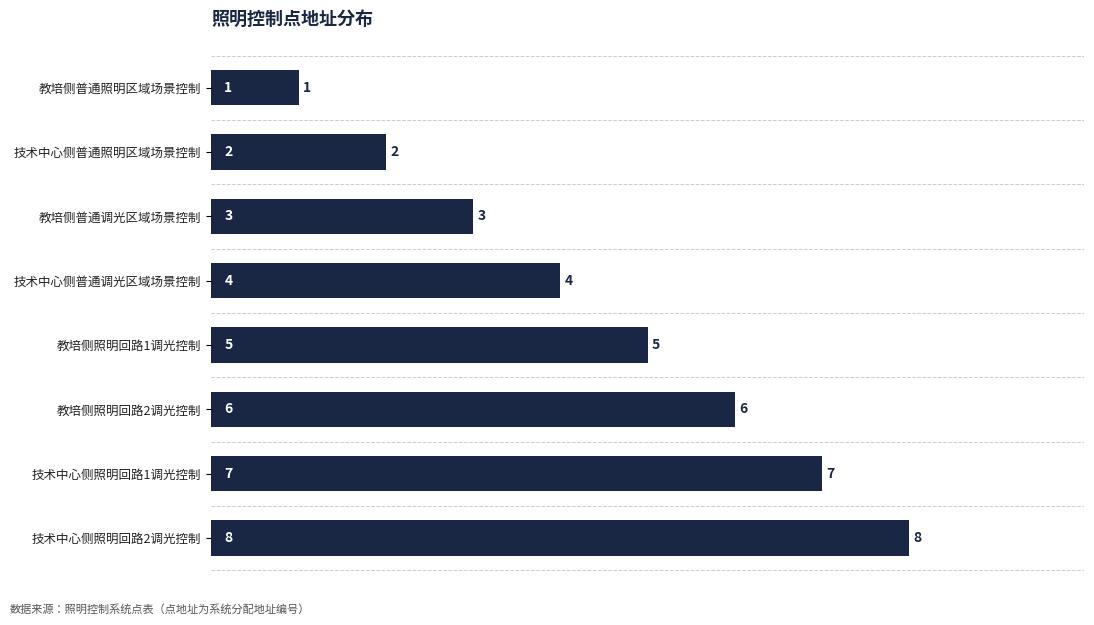

List the labels in order of value, smallest first.

教培侧普通照明区域场景控制, 技术中心侧普通照明区域场景控制, 教培侧普通调光区域场景控制, 技术中心侧普通调光区域场景控制, 教培侧照明回路1调光控制, 教培侧照明回路2调光控制, 技术中心侧照明回路1调光控制, 技术中心侧照明回路2调光控制